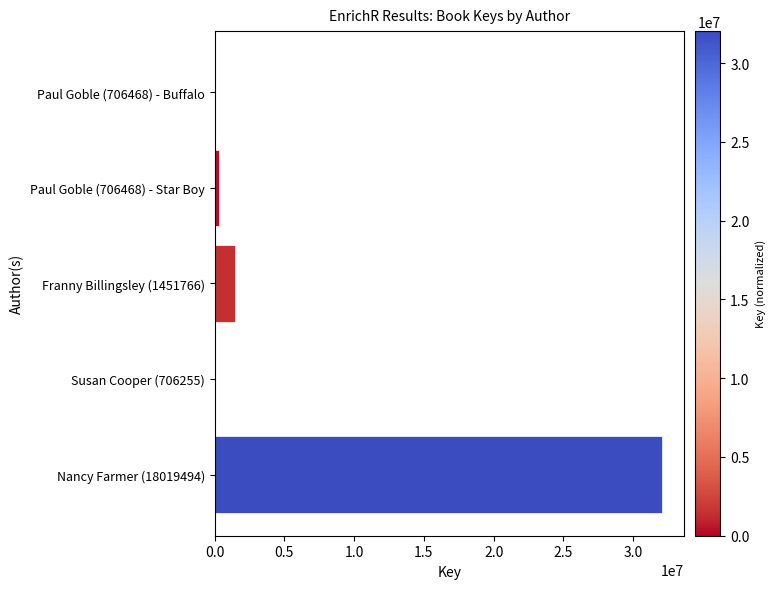

Which has a higher value, Franny Billingsley (1451766) or Nancy Farmer (18019494)?

Nancy Farmer (18019494)